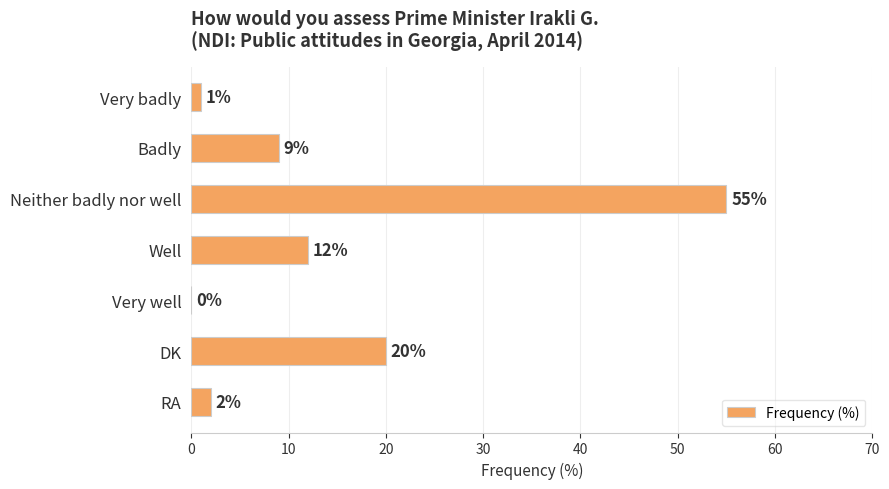

Reading top to bottom, extract all data points from this chart.

Very badly=1	Badly=9	Neither badly nor well=55	Well=12	Very well=0	DK=20	RA=2